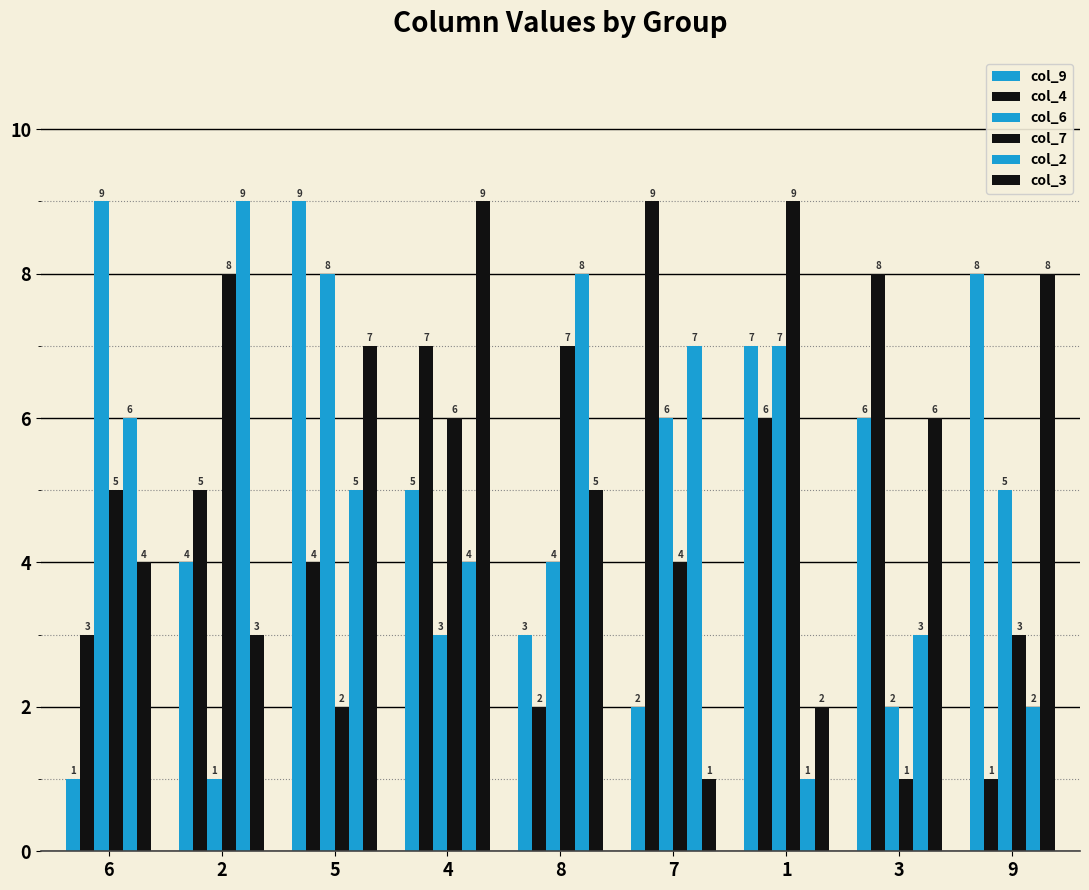

What position from the right is 9?

1